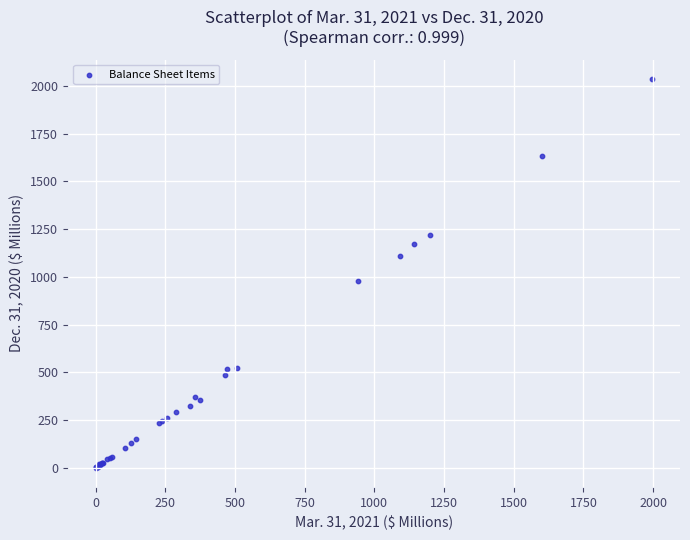

What Y value in the scatter plot is closest to 1018?

980.0